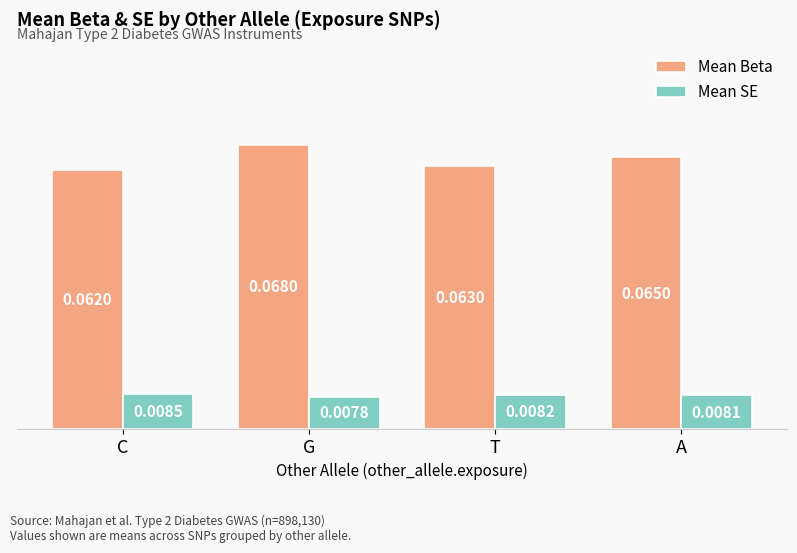

Which series has the largest total across all categories?

Mean Beta